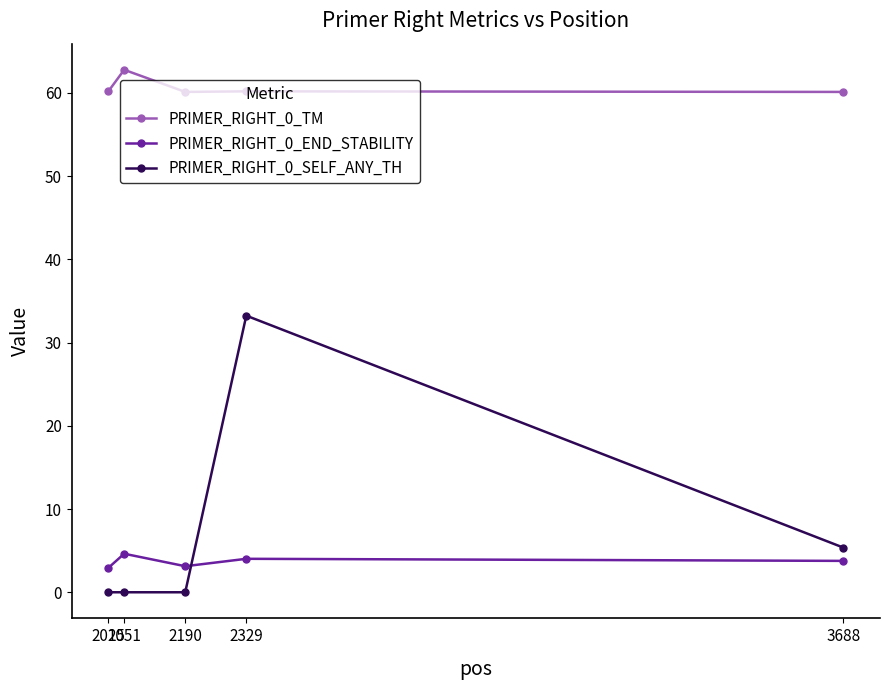

Read the PRIMER_RIGHT_0_END_STABILITY value at 2190.

3.1